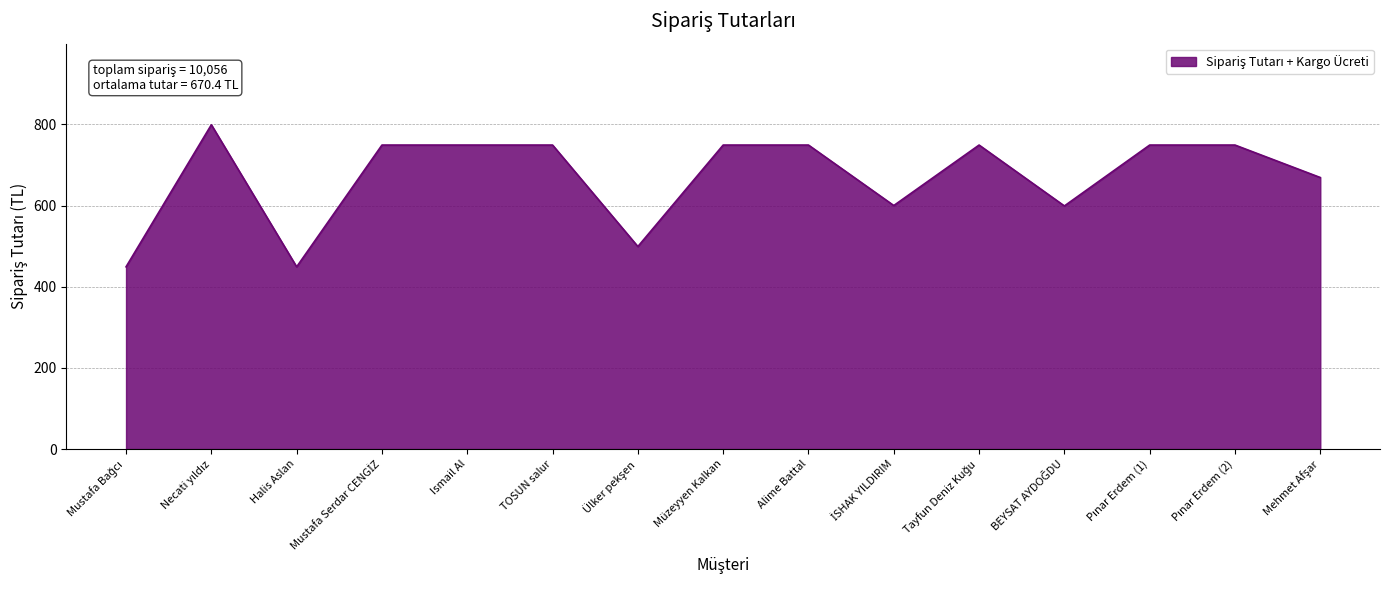

The value at Ismail Al is 749. True or false?

True